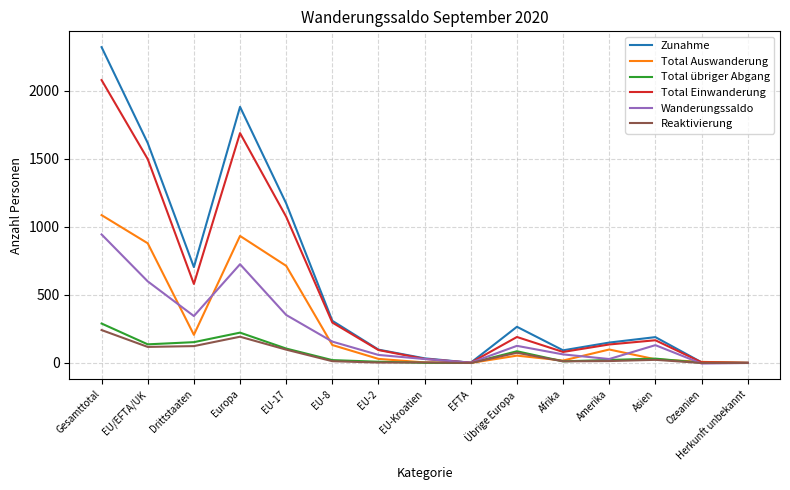

What is the difference between the second highest and minimum values in the Wanderungssaldo series?

730